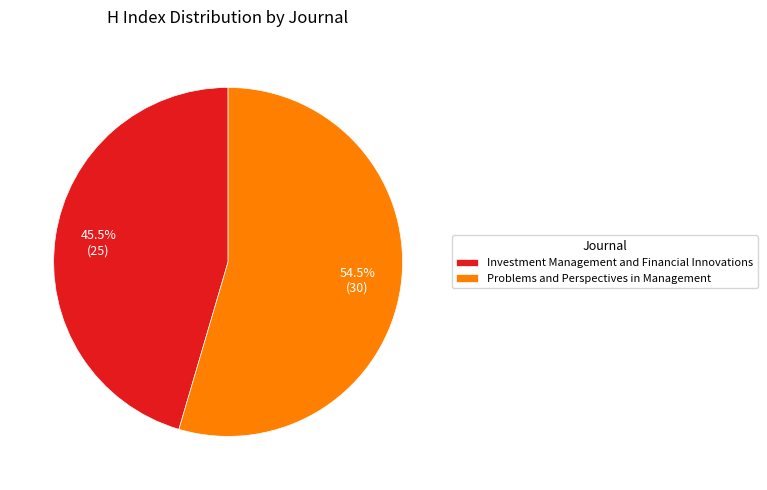

To the nearest percent, what is the difference between the Investment Management and Financial Innovations and Problems and Perspectives in Management slice percentages?

9%